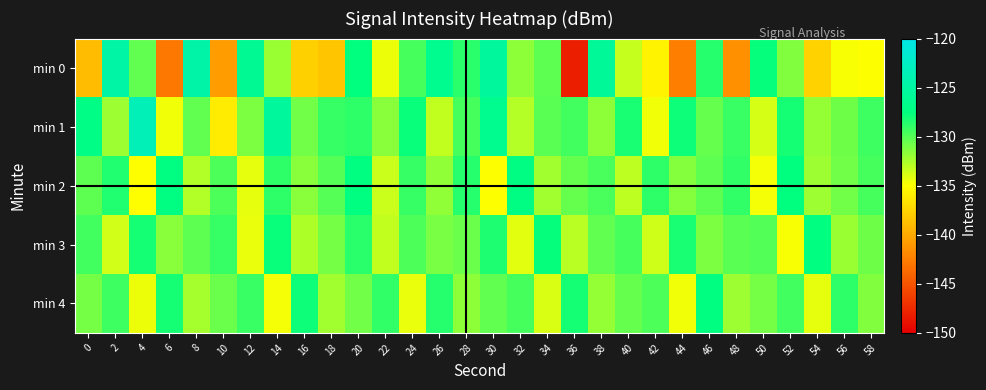

At 26, list the series in order from smallest to largest.

min 1, min 2, min 3, min 4, min 0